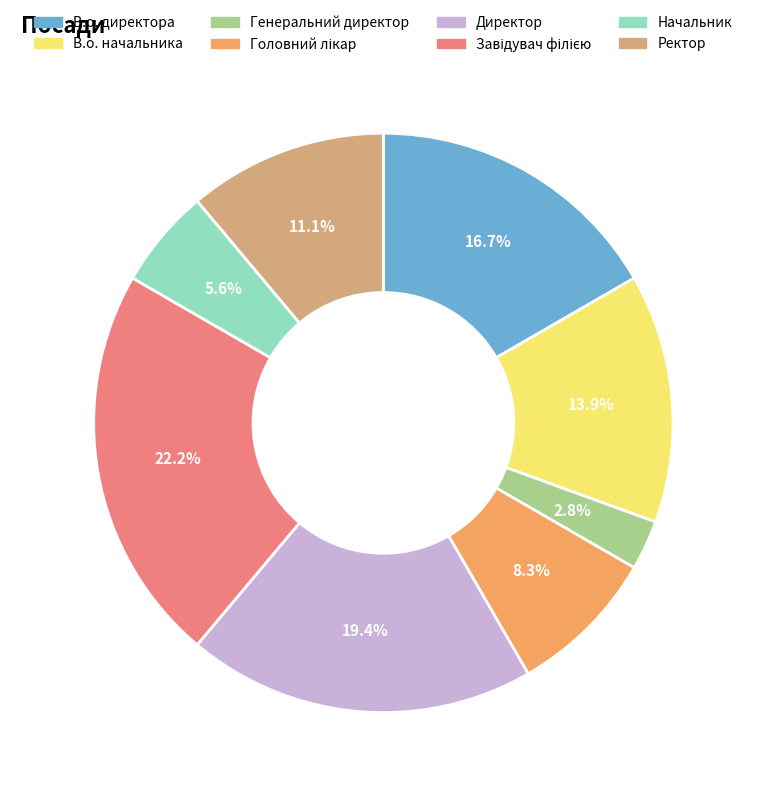

Count the number of slices in the pie.

8